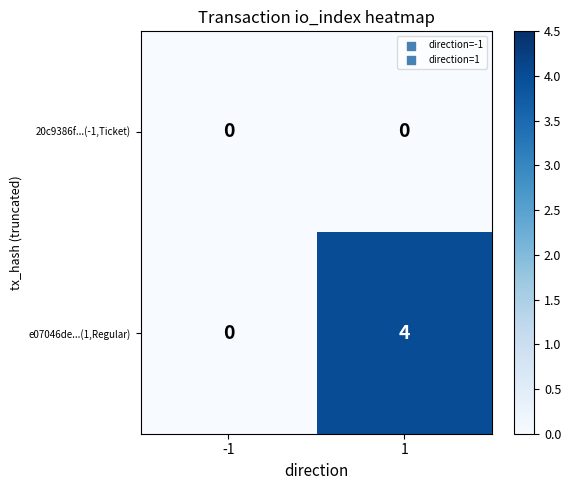

What is the difference between the e07046de...(1,Regular) values at 1 and -1?

4